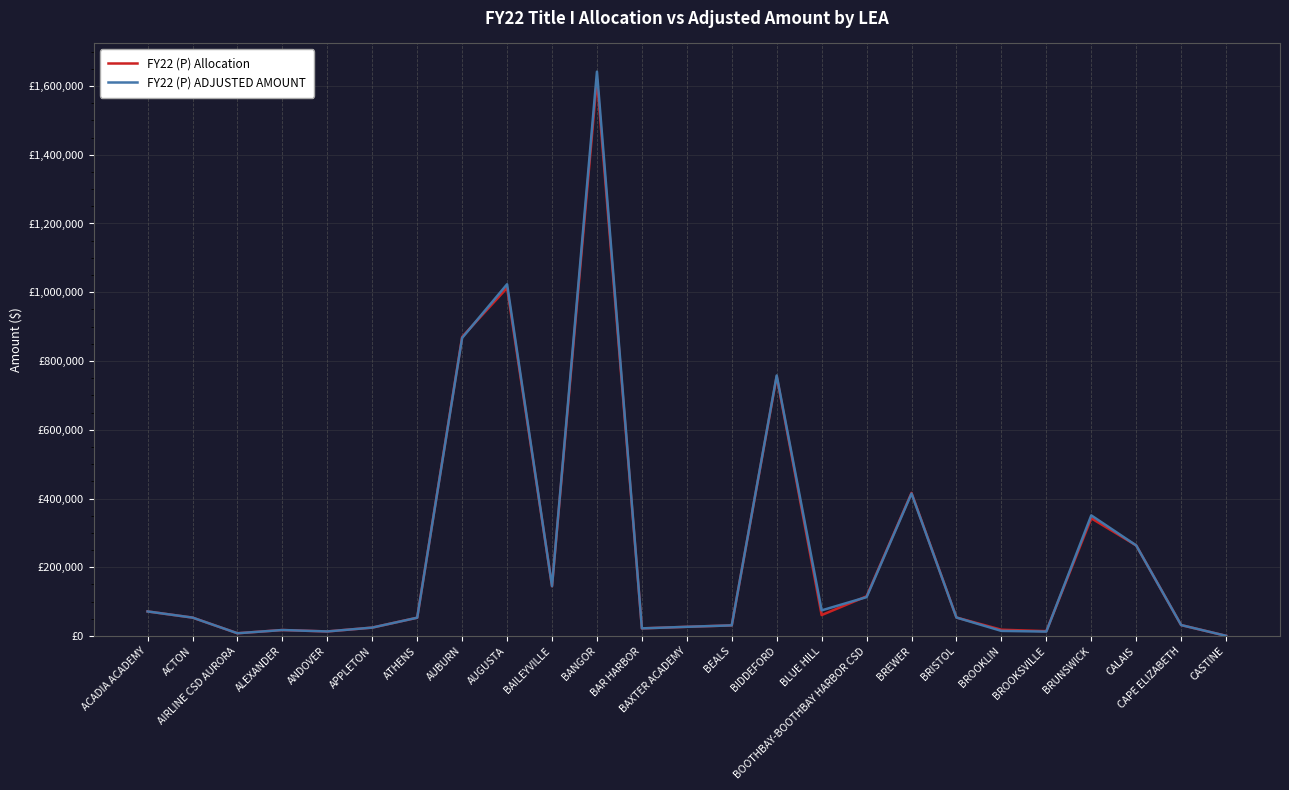

List the series in order of their overall mean, lowest first.

FY22 (P) Allocation, FY22 (P) ADJUSTED AMOUNT